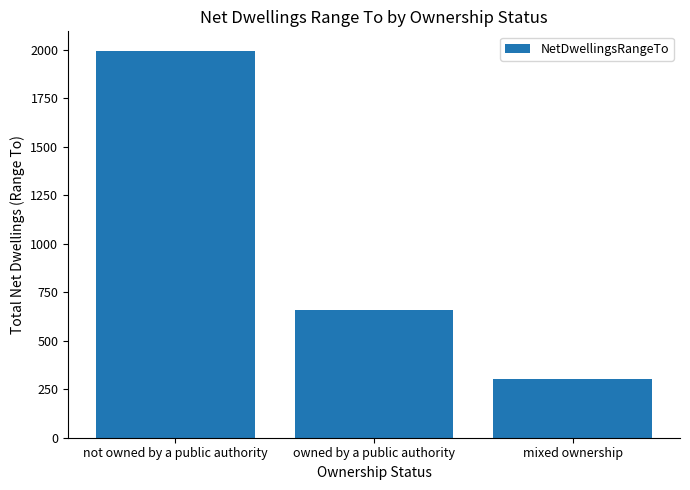

Reading left to right, list all the values displayed in this chart.

not owned by a public authority=1994	owned by a public authority=656	mixed ownership=300